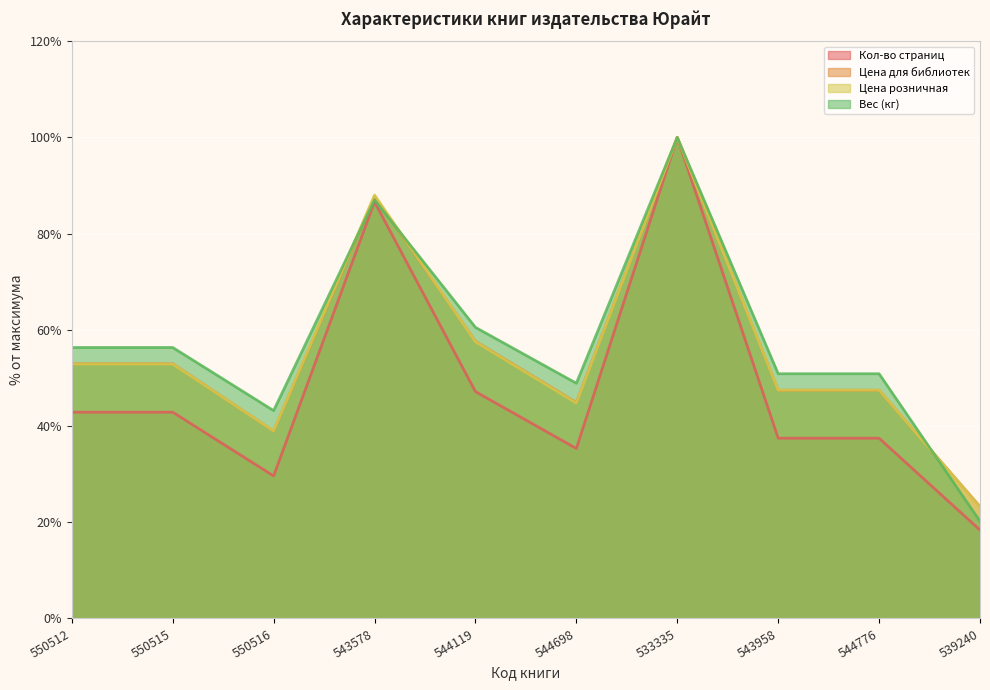

List the labels in order of Вес (кг) value, smallest first.

539240, 550516, 544698, 543958, 544776, 550512, 550515, 544119, 543578, 533335